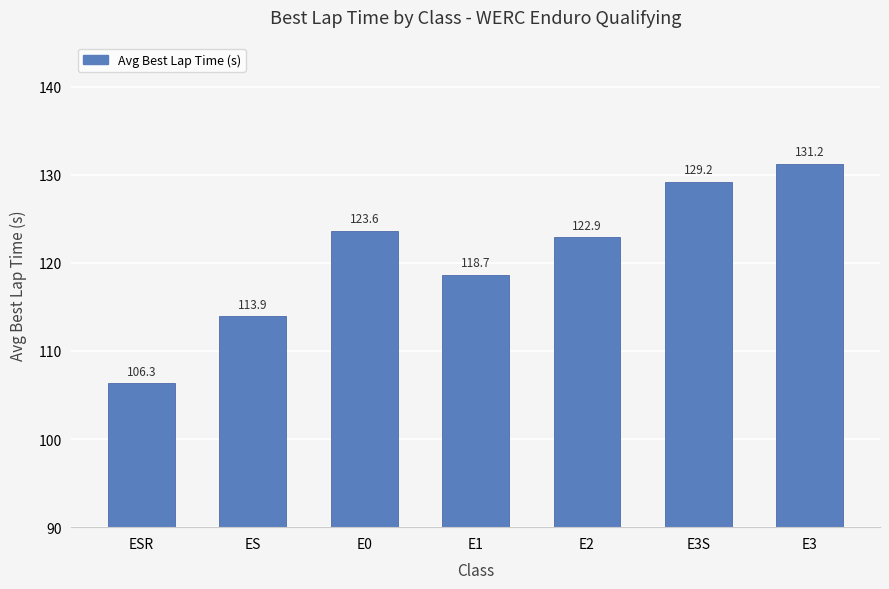

What is the value of the 5th bar from the left?

122.9